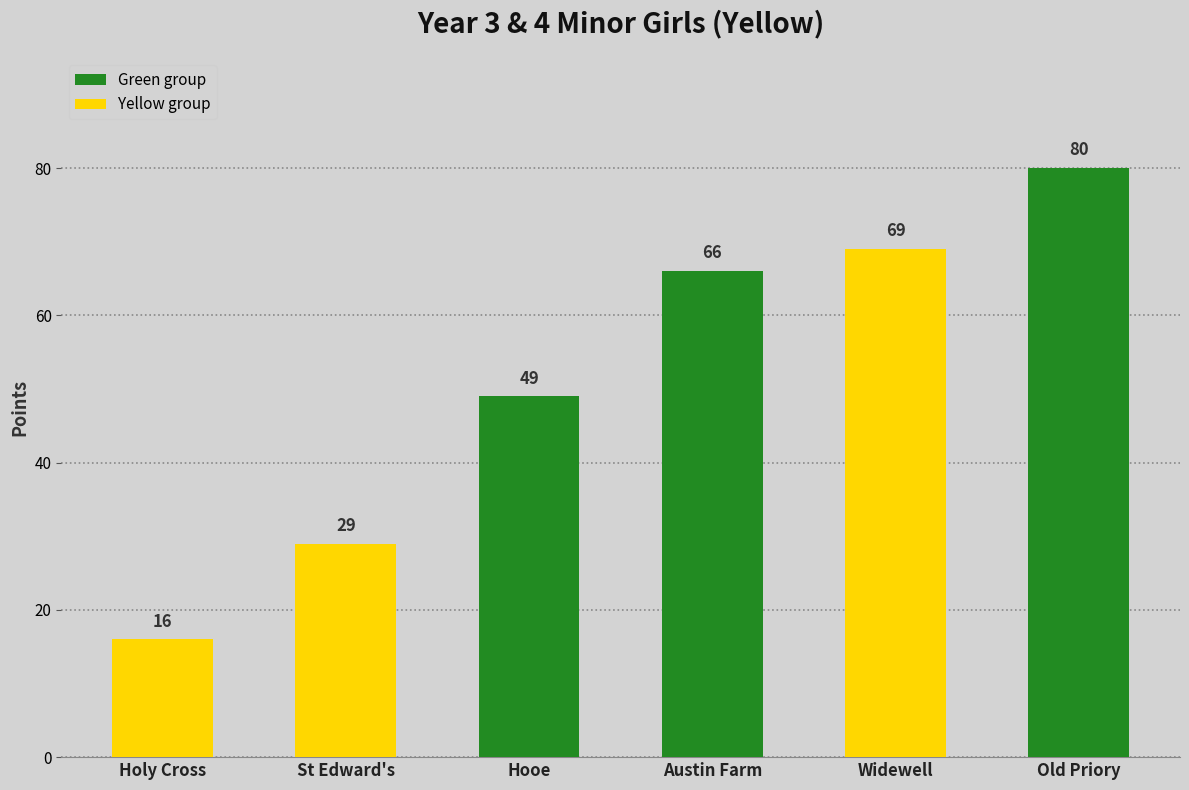

Reading right to left, extract all data points from this chart.

Old Priory=80	Widewell=69	Austin Farm=66	Hooe=49	St Edward's=29	Holy Cross=16